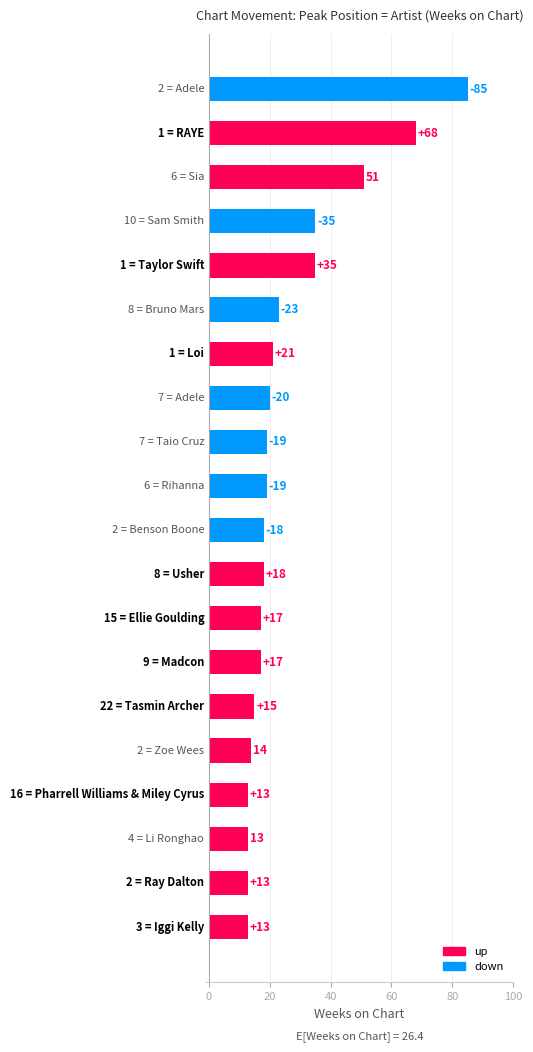

What is the difference between the maximum and second lowest values?

72